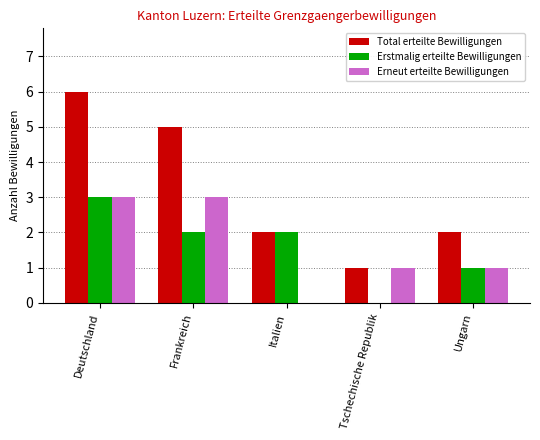

What is the approximate value of Total erteilte Bewilligungen at Italien?

2